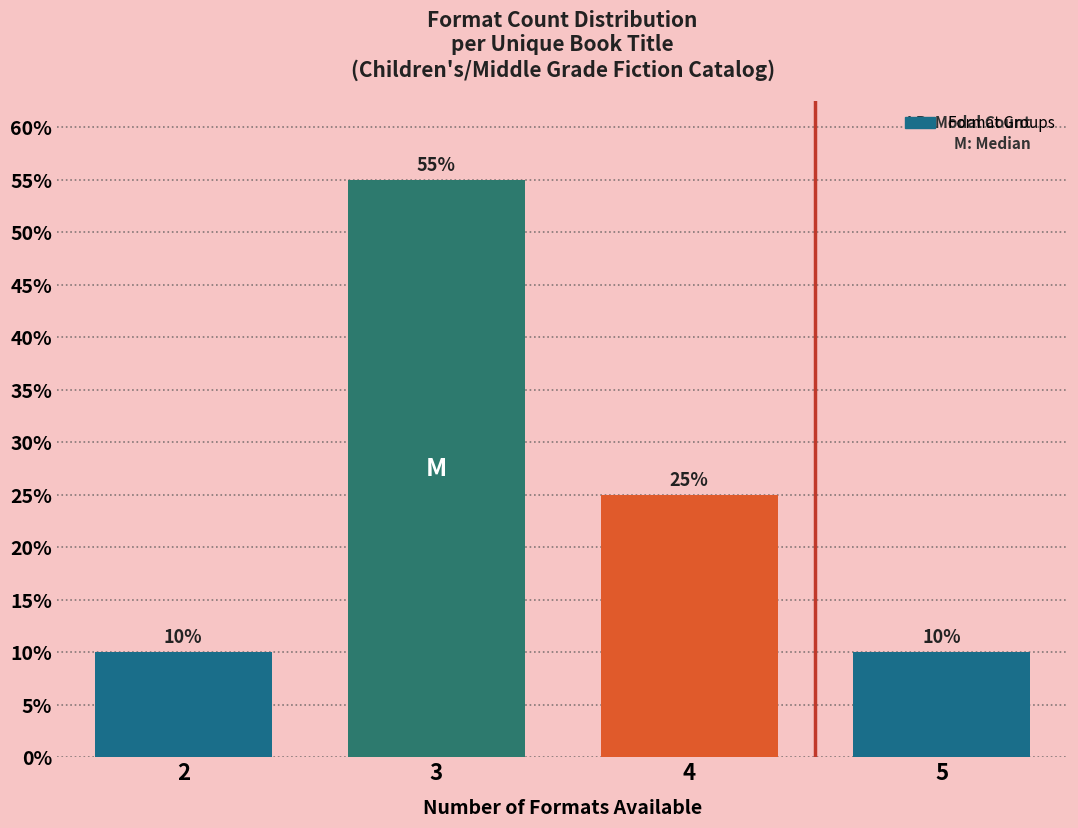

Are the bars horizontal?

No